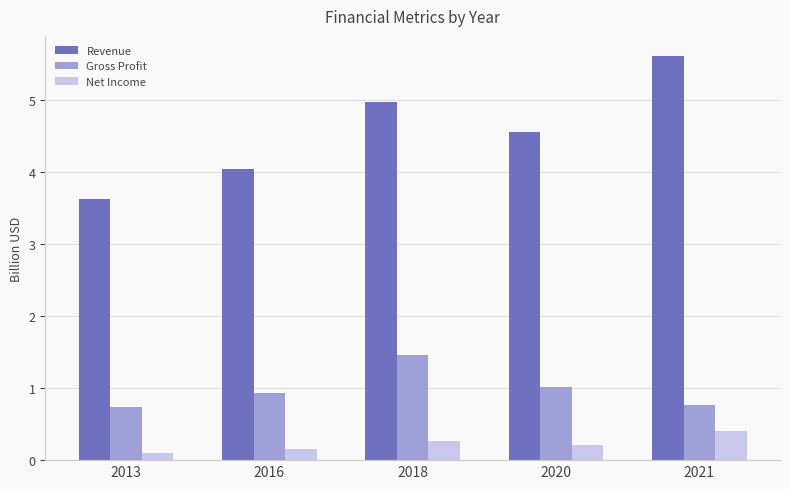

At which label is Net Income closest to 0?

2013